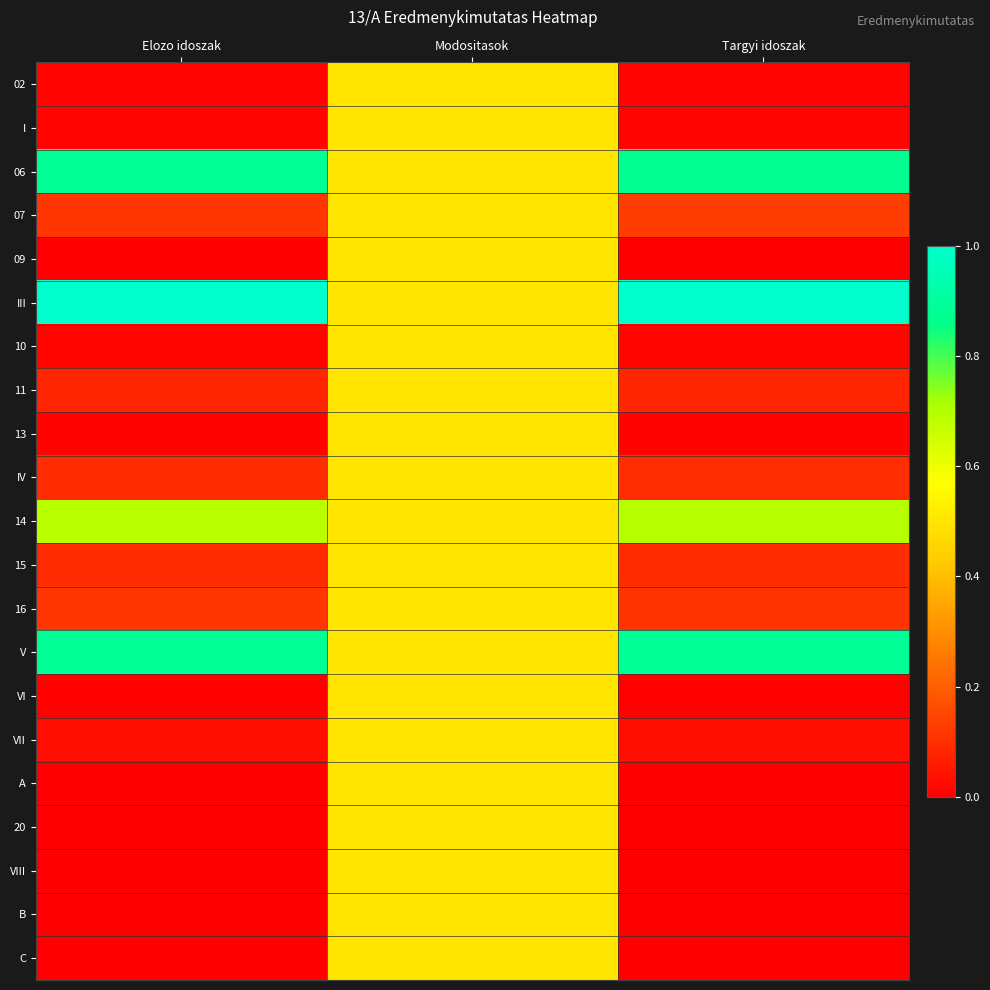

Which label corresponds to the largest value in the chart?

Elozo idoszak